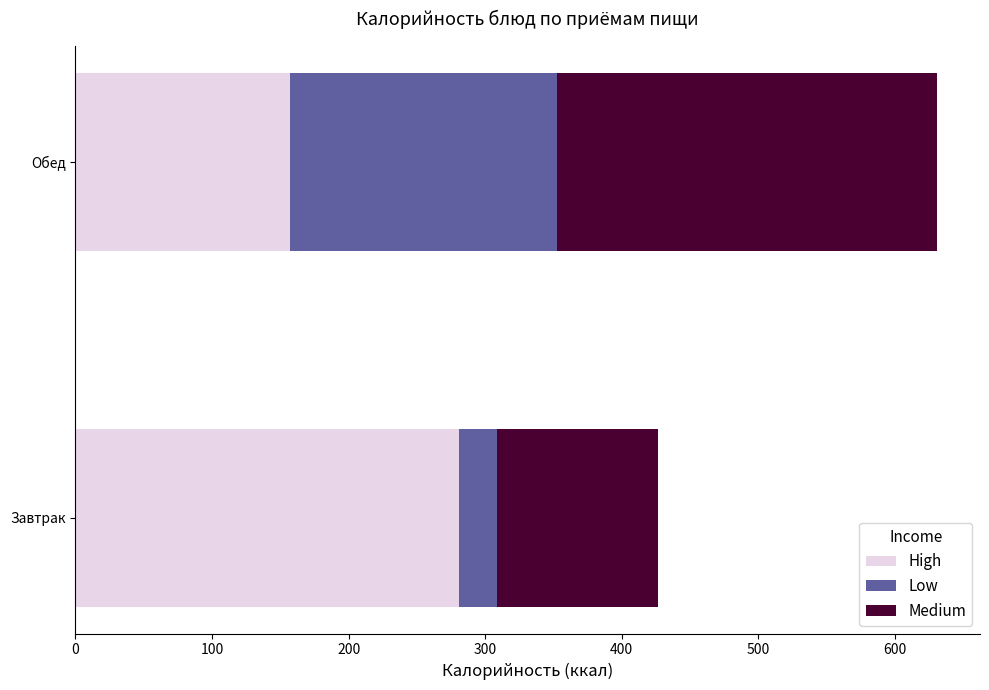

What is the total value across all series at Обед?

630.7